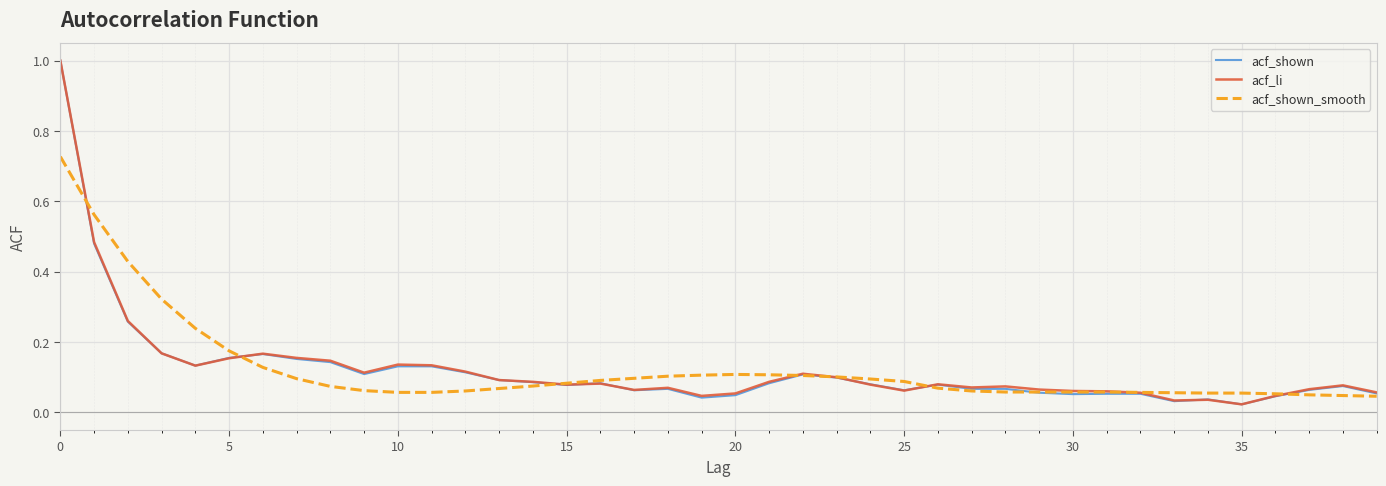

Which series has the widest spread of values?

acf_shown